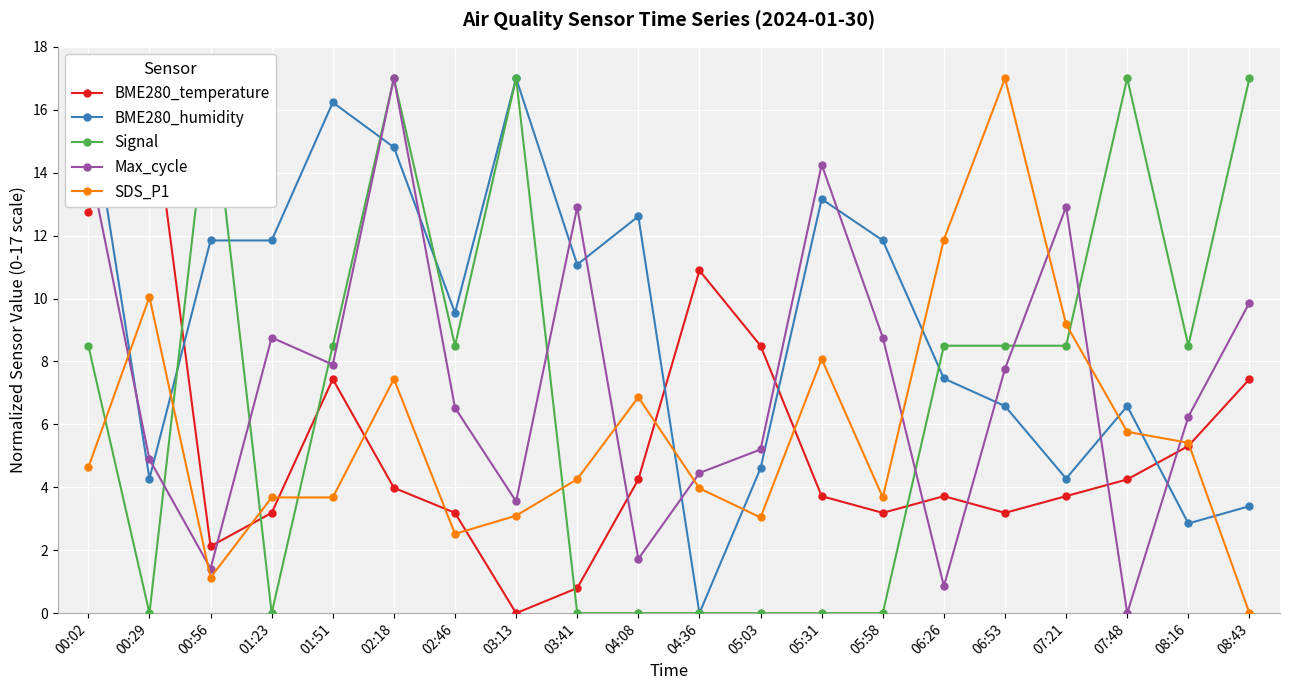

True or false: Signal has a value of 28.9 at 00:56.

False